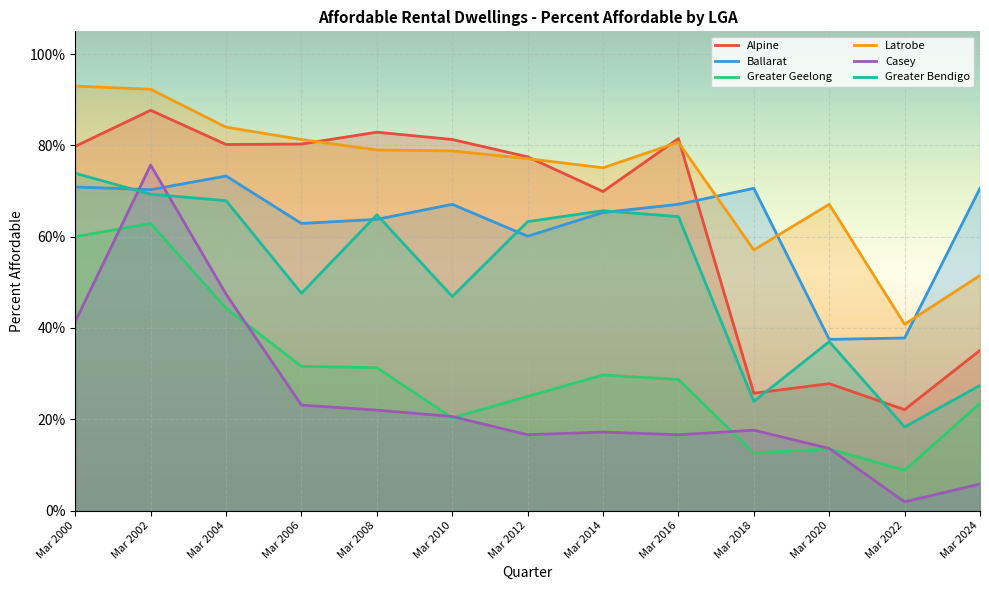

The value of Greater Bendigo at Mar 2002 is 0.4. True or false?

False